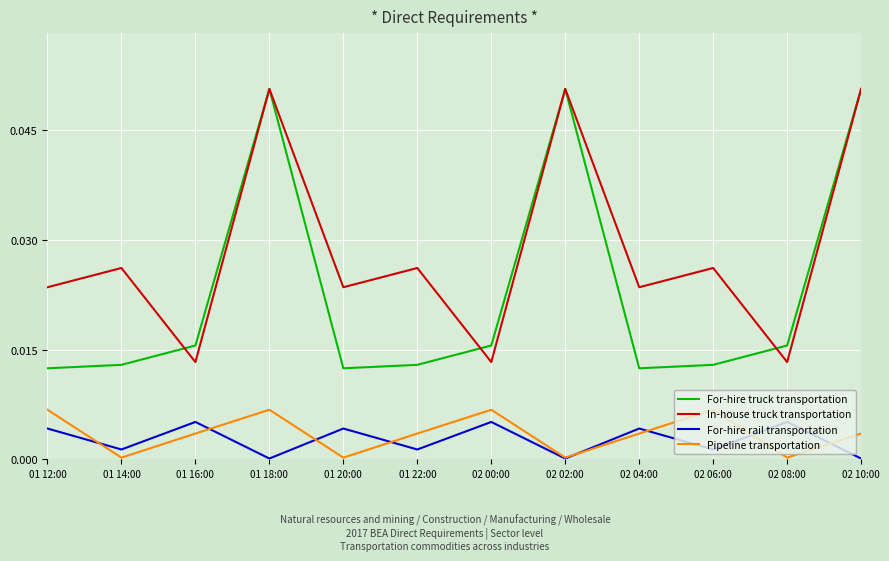

The value of In-house truck transportation at 01 20:00 is 0.0. True or false?

True